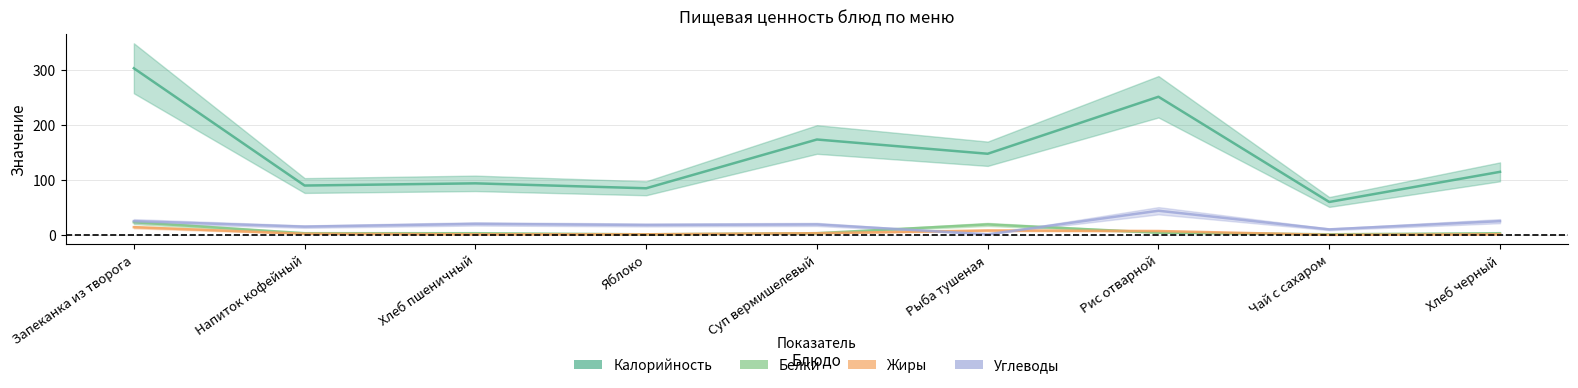

At which category does Калорийность reach its first local peak?

Хлеб пшеничный